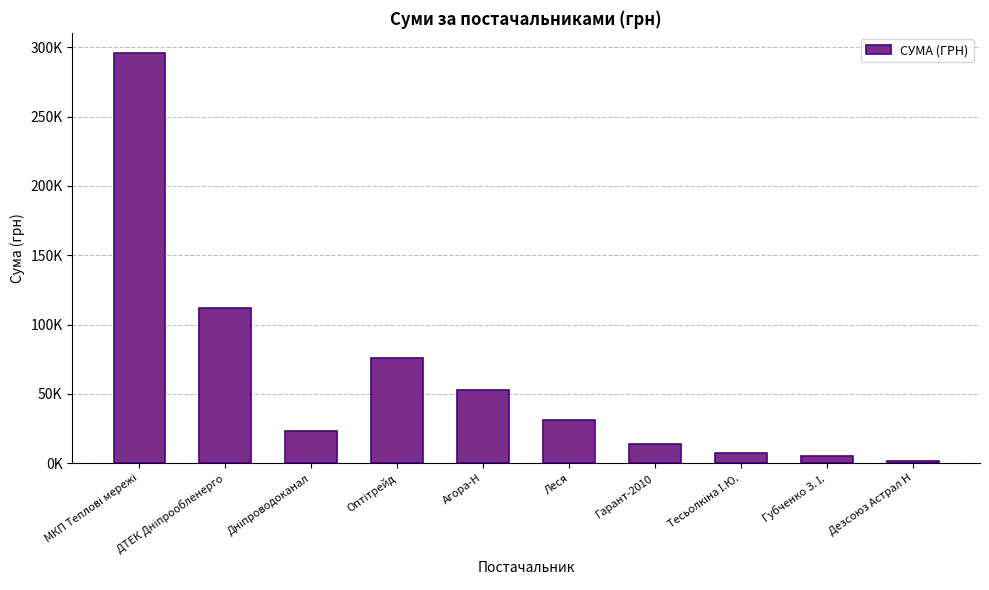

What is the sum of all values?

618679.0